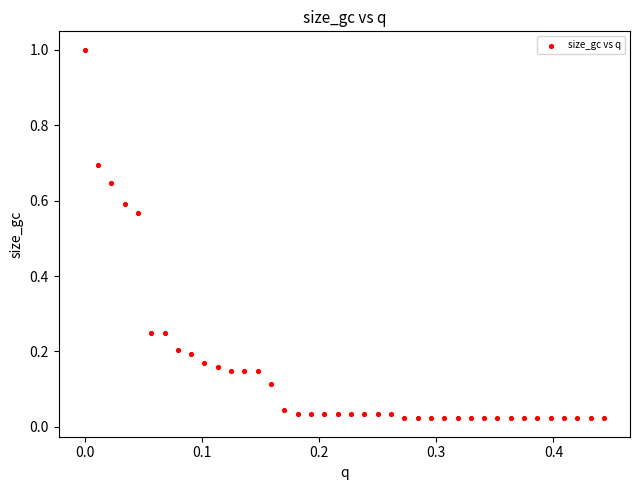

What is the range of Y values (max minus min)?

1.0